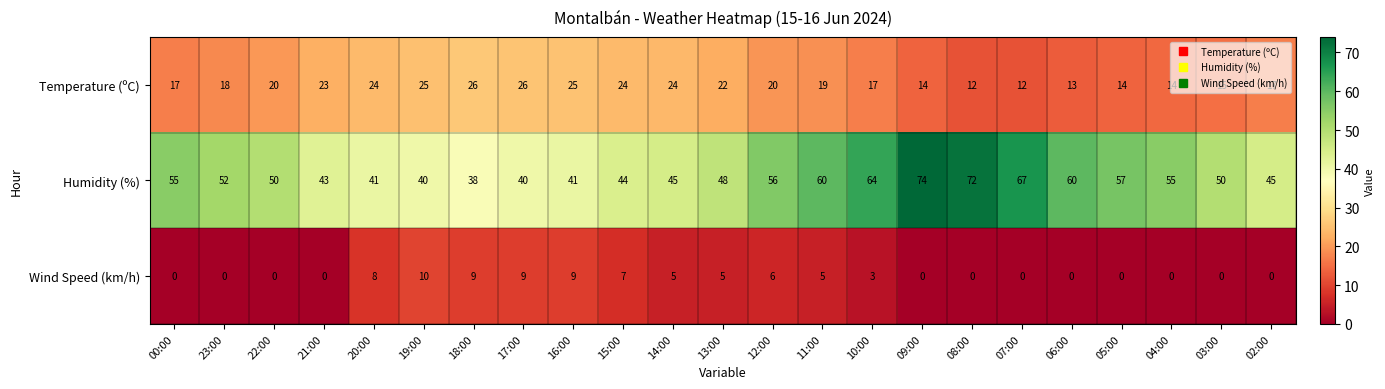

At which category is the sum across all series the highest?

09:00